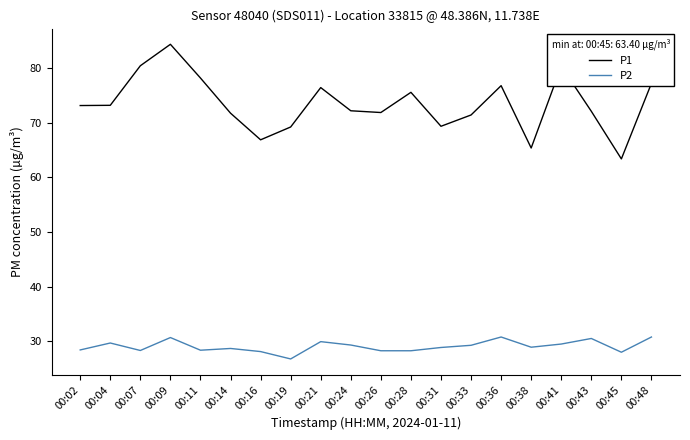

How many values in the P1 series exceed 73?

10